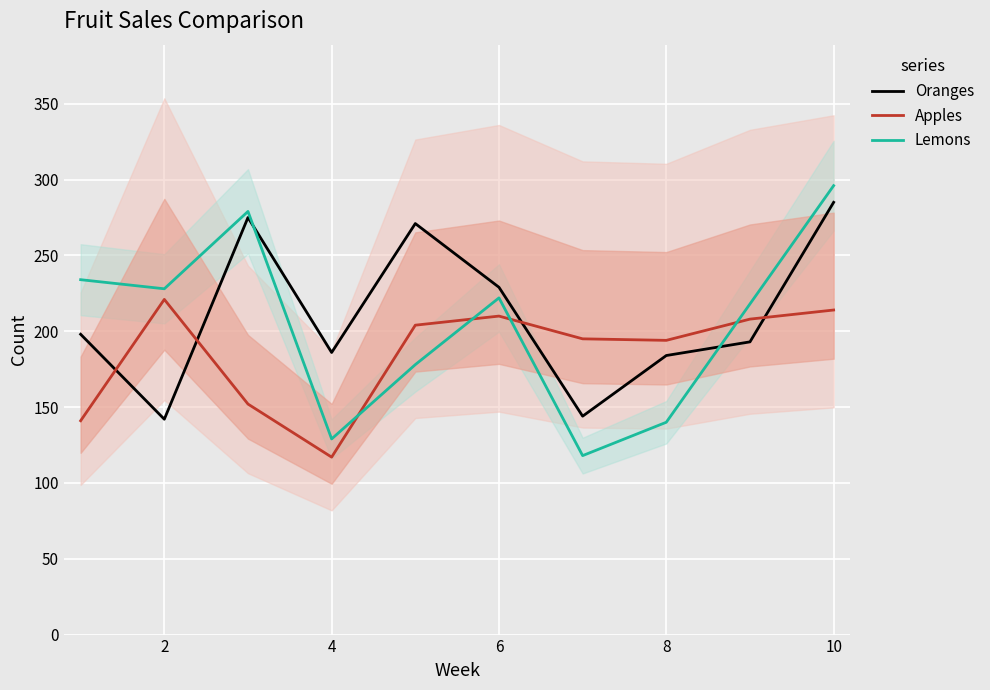

List the series in order of their overall mean, highest first.

Oranges, Lemons, Apples